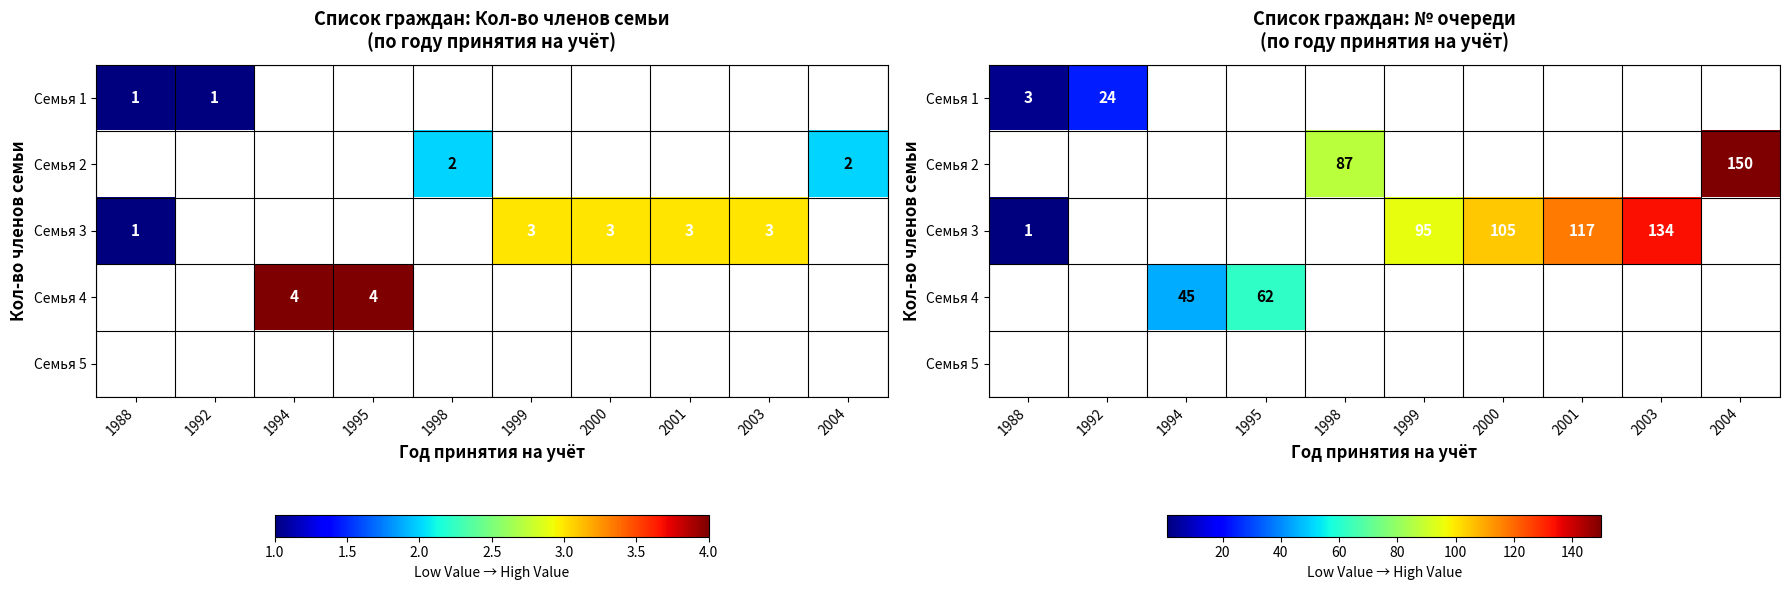

Rank the series by their maximum value, from lowest to highest.

Семья 1, Семья 2, Семья 3, Семья 4, Семья 5